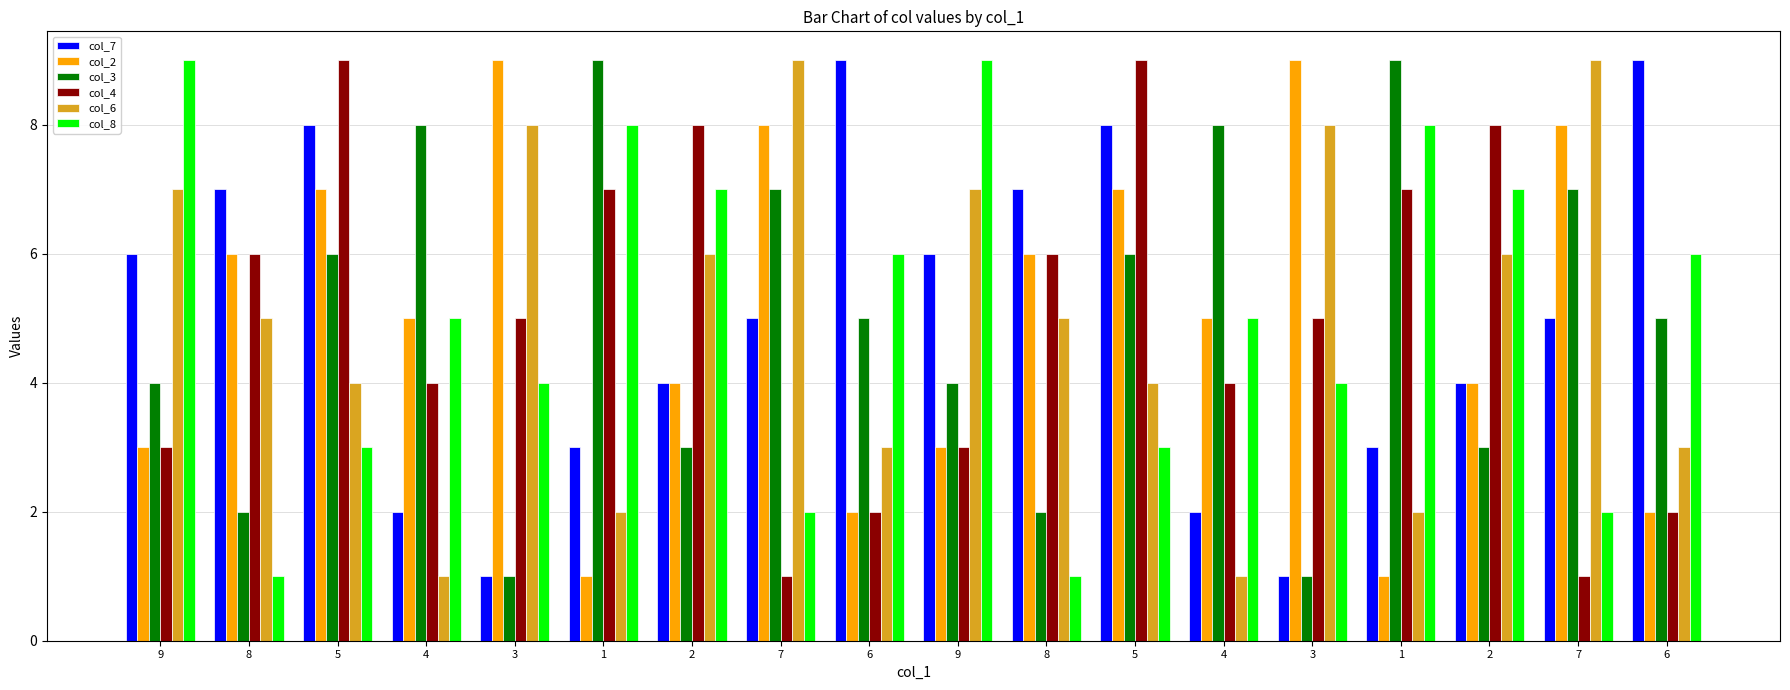

At which label is col_6 closest to 5?

8